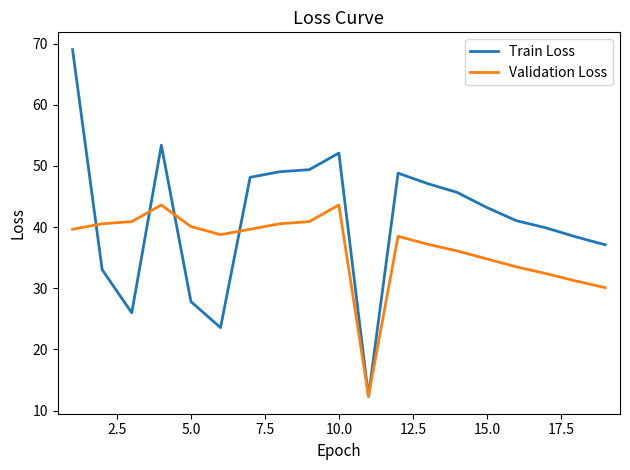

Rank the series by their maximum value, from highest to lowest.

Train Loss, Validation Loss